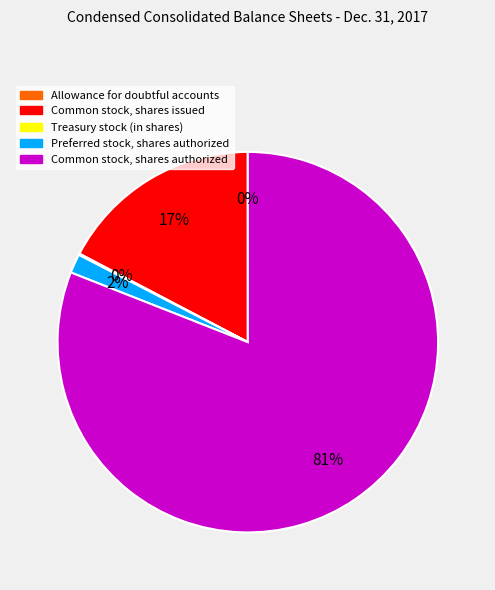

Between Preferred stock, shares authorized and Common stock, shares authorized, which is larger?

Common stock, shares authorized